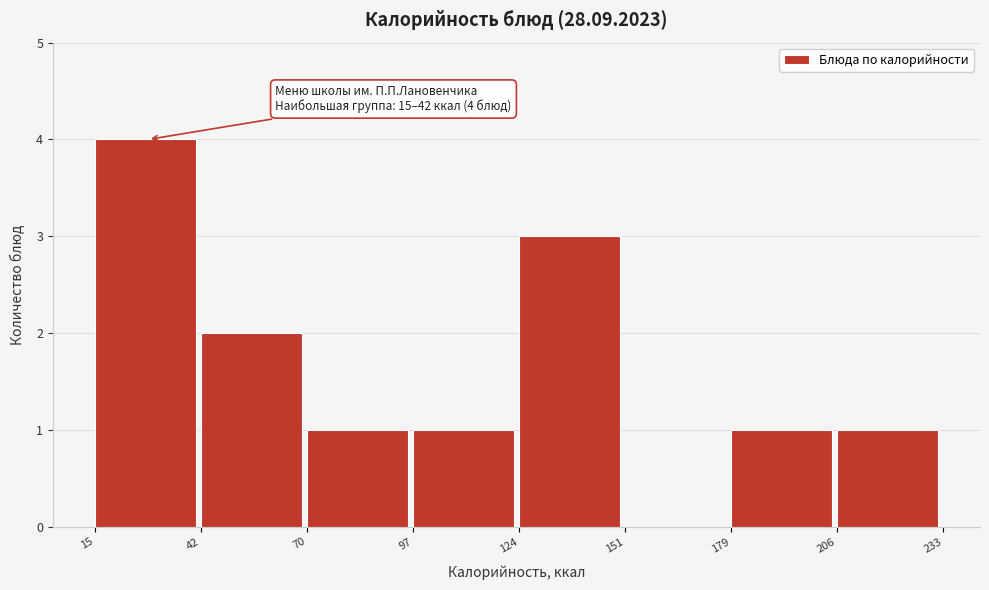

Over which range of the x-axis is the bar tallest?

15 to 42